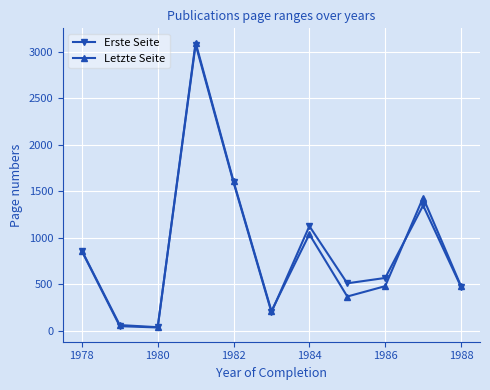

Which series has the largest range (max minus min)?

Letzte Seite